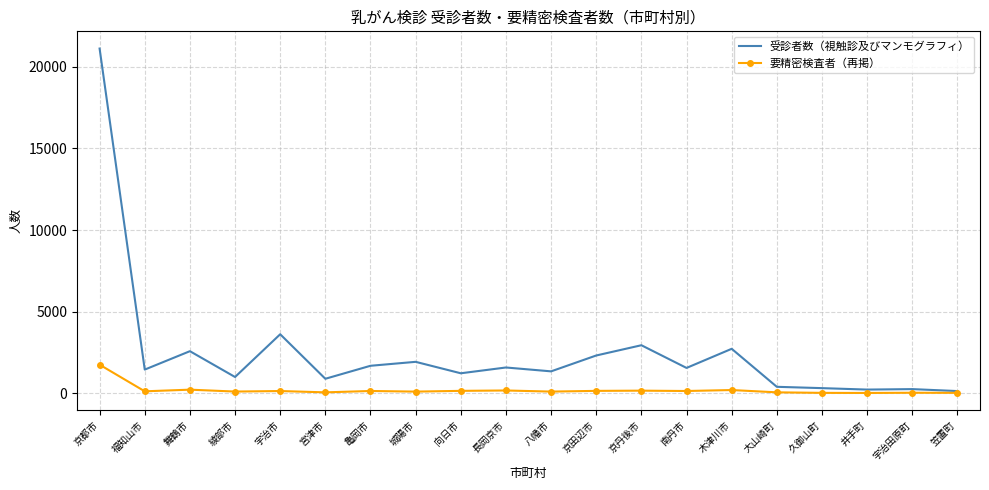

True or false: 受診者数（視触診及びマンモグラフィ） has a value of 1439 at 福知山市.

True